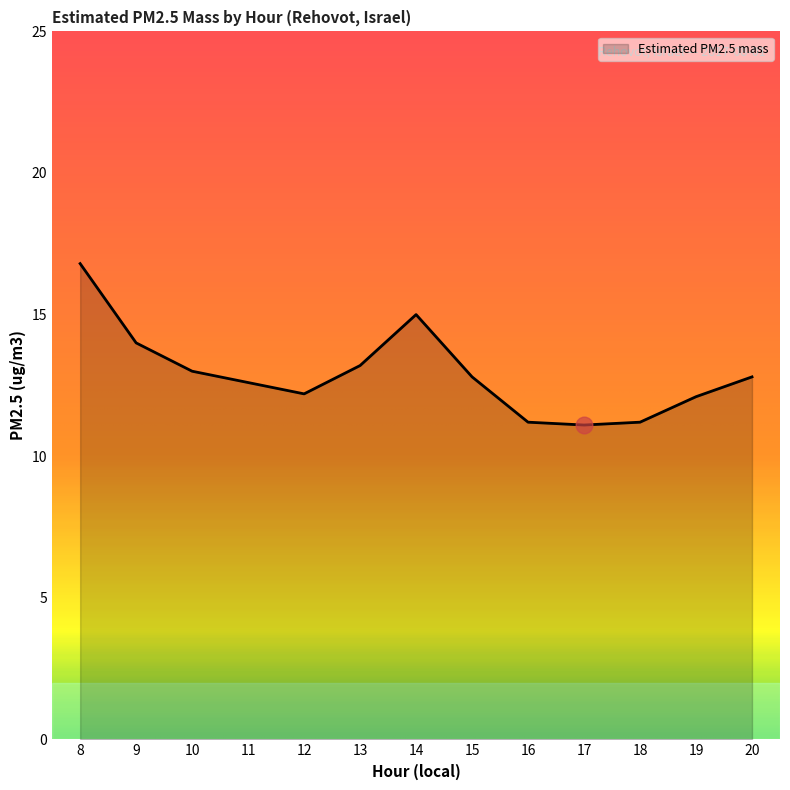

What is the difference between the values at 9 and 17?

2.9